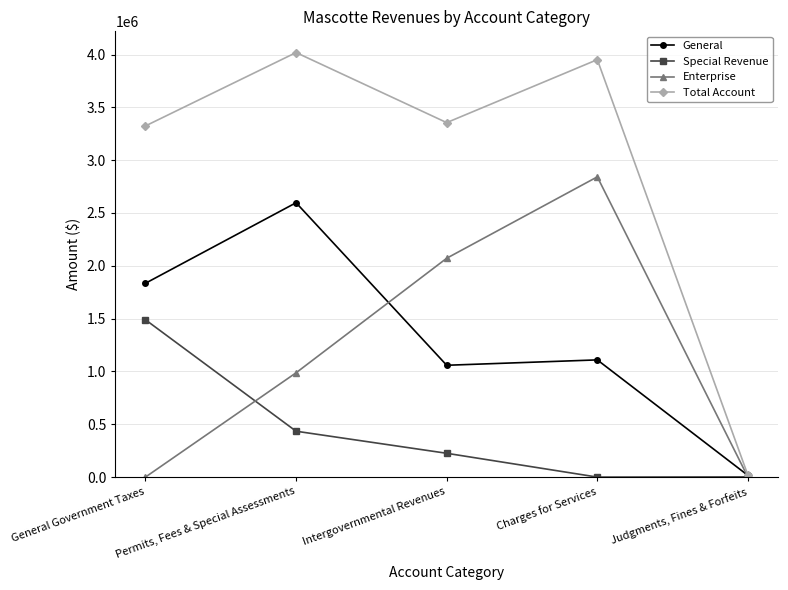

What are all the series names shown in the legend?

General, Special Revenue, Enterprise, Total Account